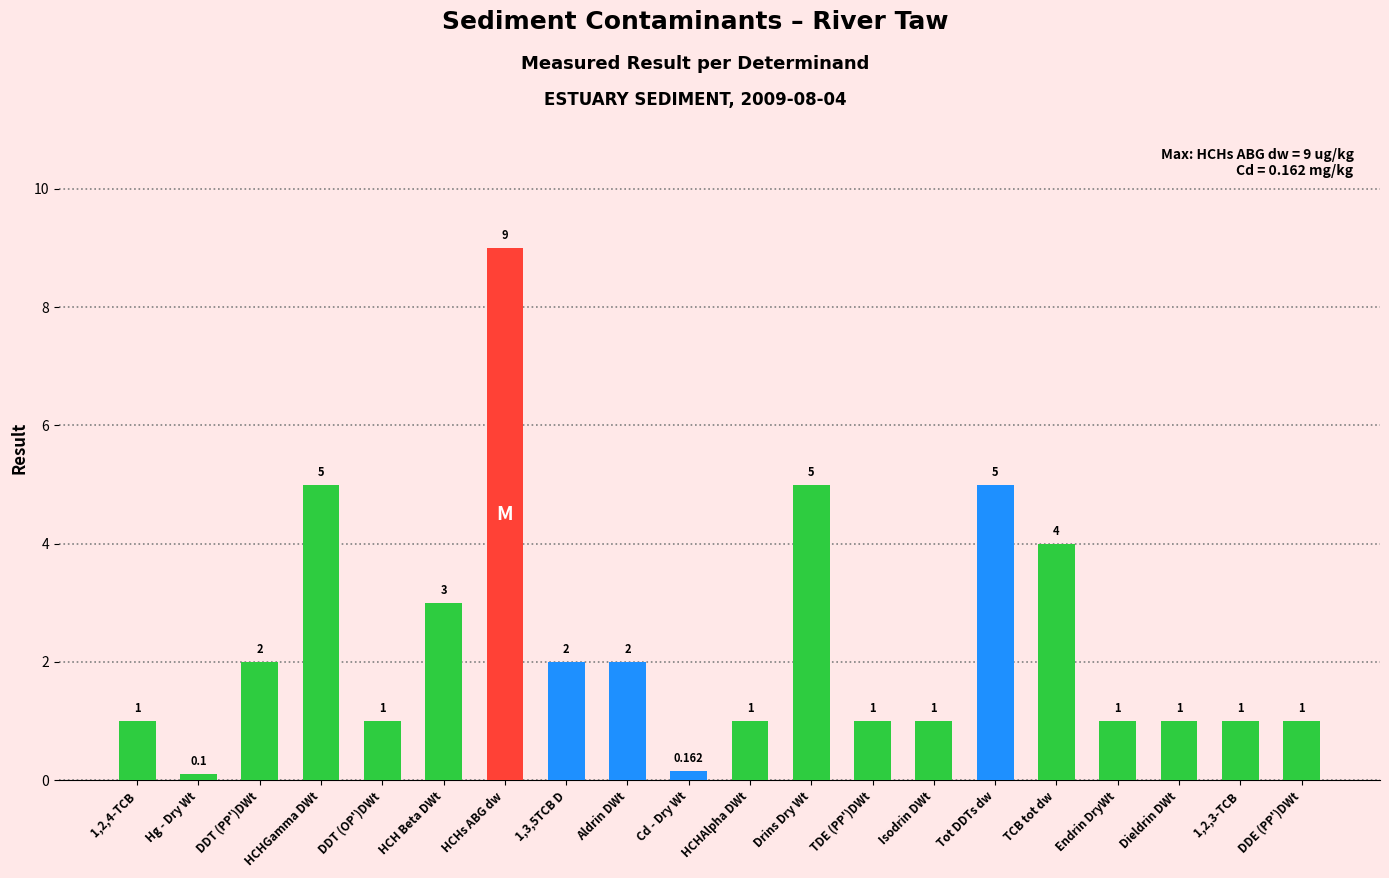

Where is the data nearest to the value 4?

TCB tot dw